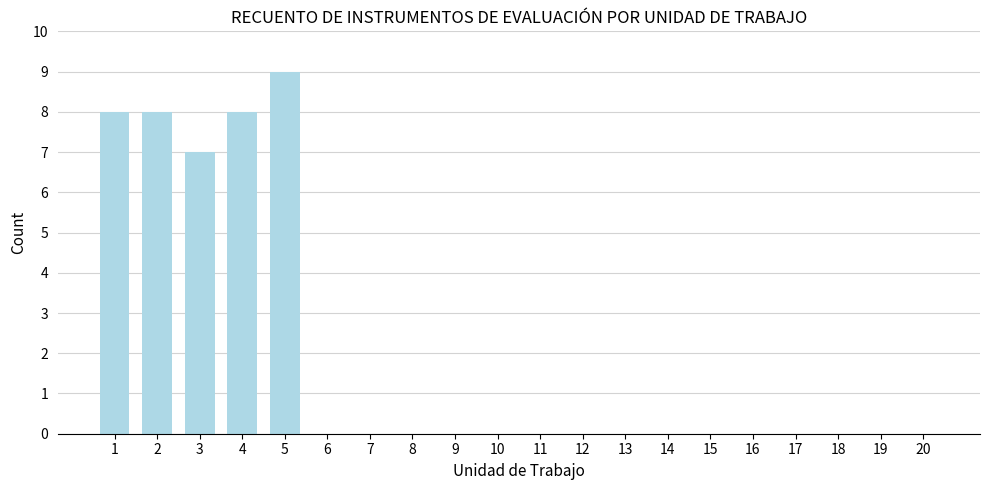

Reading left to right, list all the values displayed in this chart.

1=8	2=8	3=7	4=8	5=9	6=0	7=0	8=0	9=0	10=0	11=0	12=0	13=0	14=0	15=0	16=0	17=0	18=0	19=0	20=0